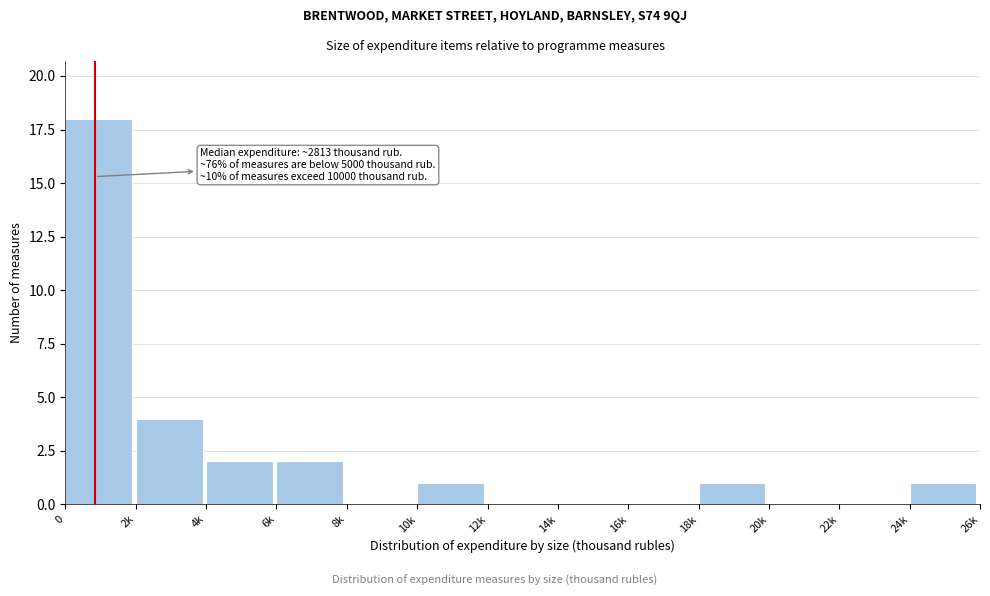

Reading right to left, extract all data points from this chart.

24k=1	22k=0	20k=0	18k=1	16k=0	14k=0	12k=0	10k=1	8k=0	6k=2	4k=2	2k=4	0=18